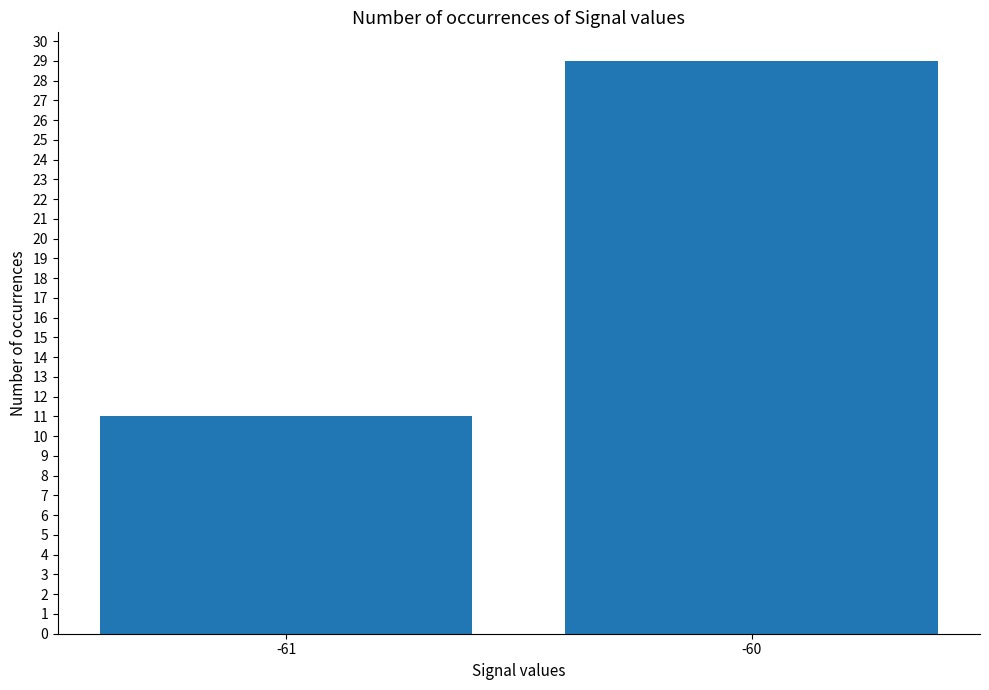

What is the change in value from -61 to -60?

+18